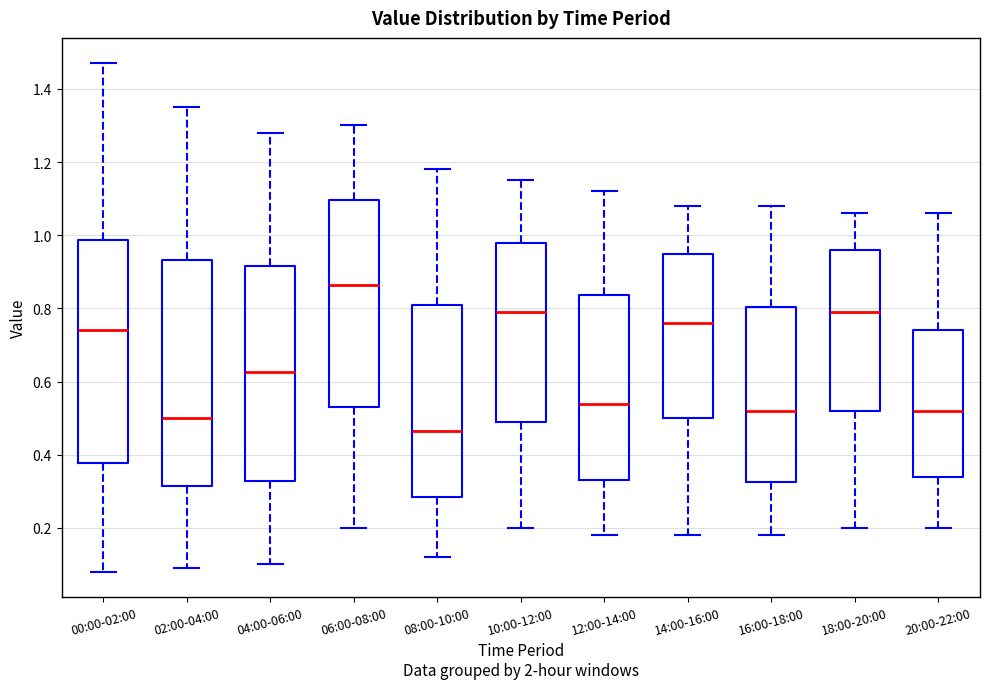

Reading left to right, transcribe this box plot: for each box, give where its median line is, the range the box spans, and where its two whiskers end, as read against the y-axis. The values are not printed on the chart, so give them approximately, as read against the axis.

00:00-02:00: median 0.74, box 0.38 to 0.98, whiskers 0.08 to 1.48
02:00-04:00: median 0.50, box 0.32 to 0.94, whiskers 0.10 to 1.36
04:00-06:00: median 0.62, box 0.32 to 0.92, whiskers 0.10 to 1.28
06:00-08:00: median 0.86, box 0.54 to 1.10, whiskers 0.20 to 1.30
08:00-10:00: median 0.46, box 0.28 to 0.82, whiskers 0.12 to 1.18
10:00-12:00: median 0.80, box 0.50 to 0.98, whiskers 0.20 to 1.16
12:00-14:00: median 0.54, box 0.34 to 0.84, whiskers 0.18 to 1.12
14:00-16:00: median 0.76, box 0.50 to 0.94, whiskers 0.18 to 1.08
16:00-18:00: median 0.52, box 0.32 to 0.80, whiskers 0.18 to 1.08
18:00-20:00: median 0.80, box 0.52 to 0.96, whiskers 0.20 to 1.06
20:00-22:00: median 0.52, box 0.34 to 0.74, whiskers 0.20 to 1.06